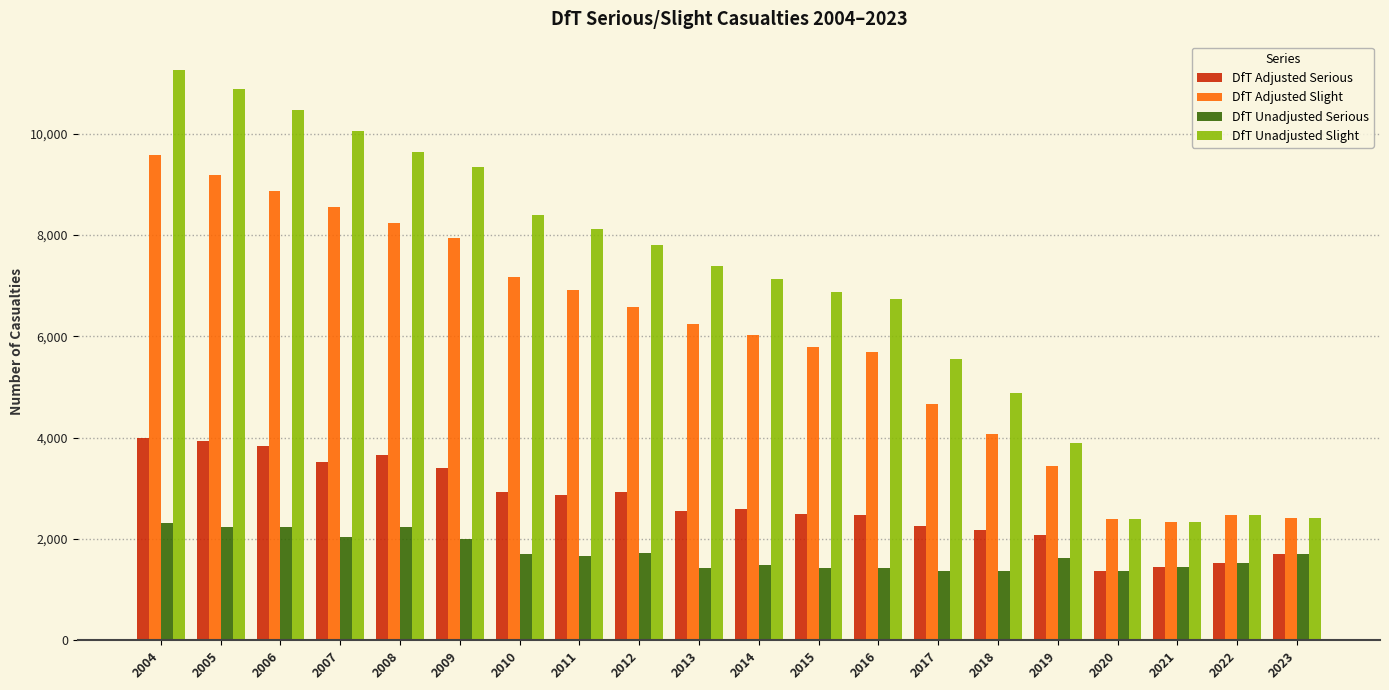

Which series has the largest range (max minus min)?

DfT Unadjusted Slight